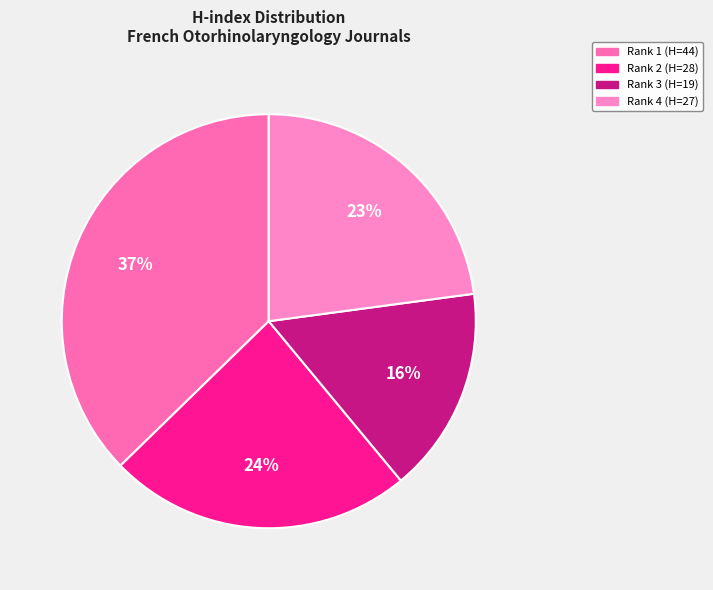

How many slices are in this pie chart?

4